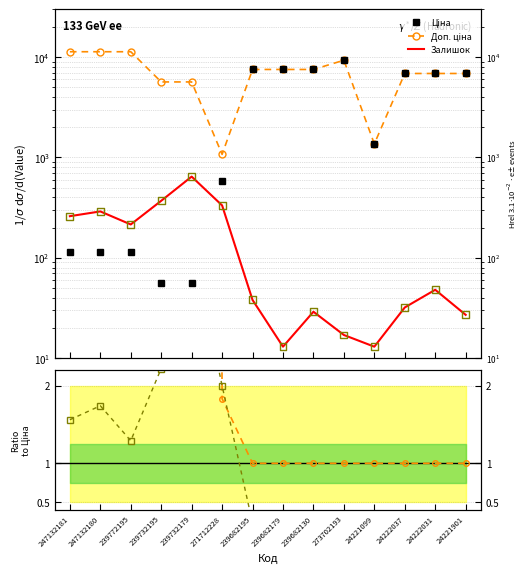

At which category is the sum across all series the highest?

273702193